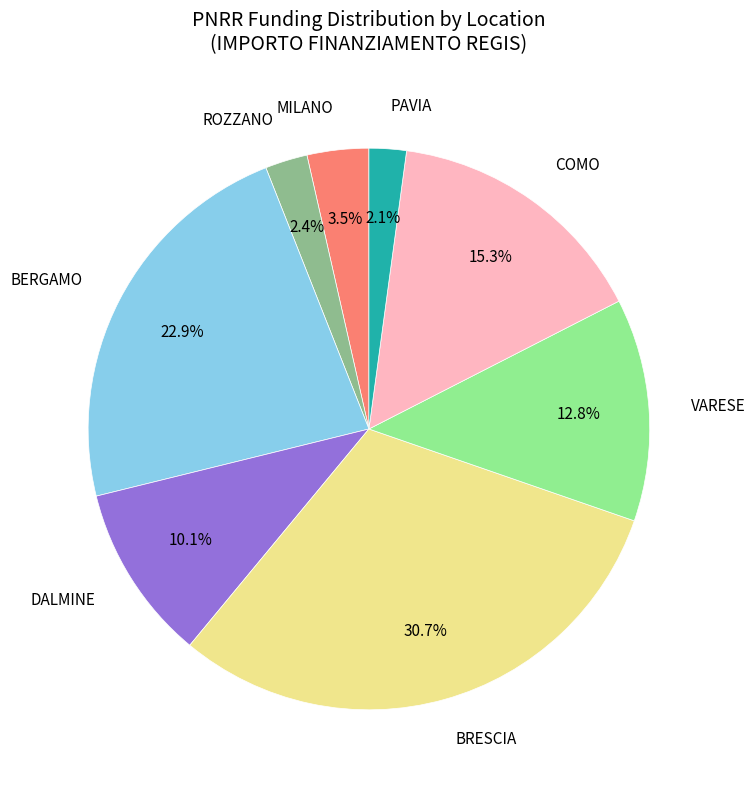

What percentage is NOT represented by VARESE?

87.2%